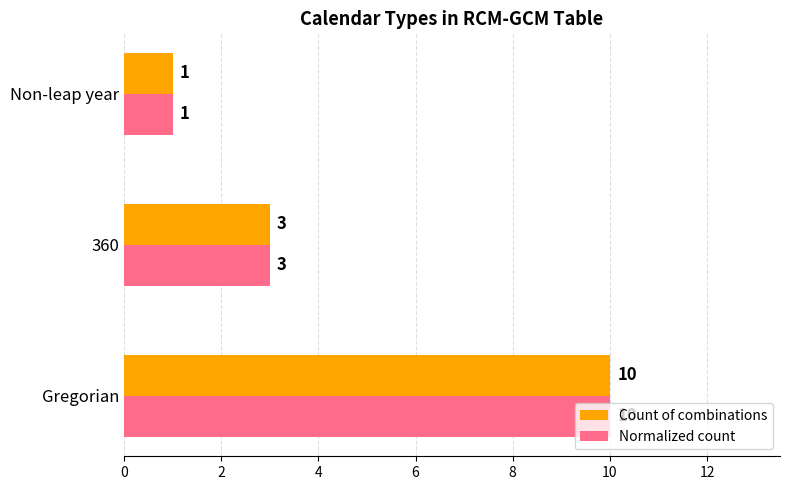

Is the value of Normalized count at Non-leap year greater than the value of Count of combinations at 360?

No